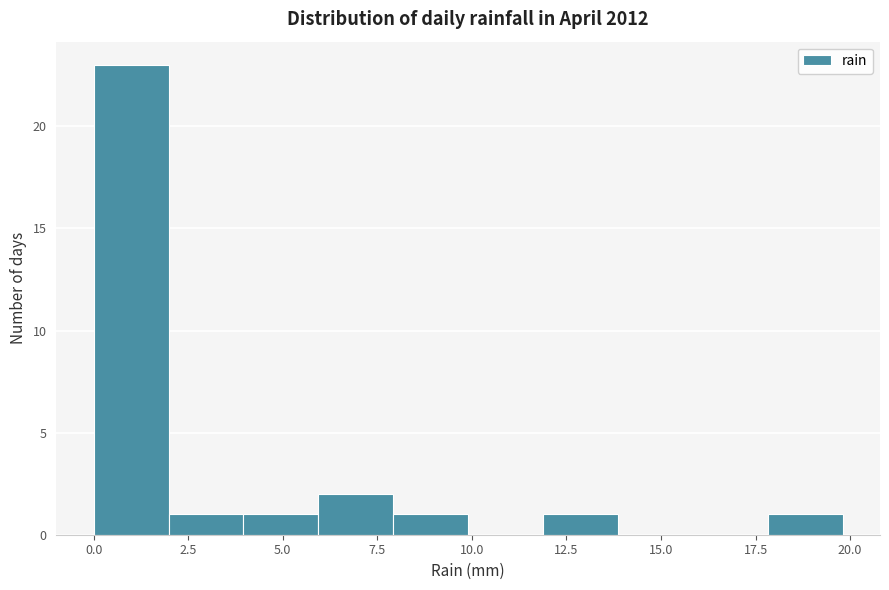

Read against the x-axis, roughly where is the centre of the tallest bar?

1.0